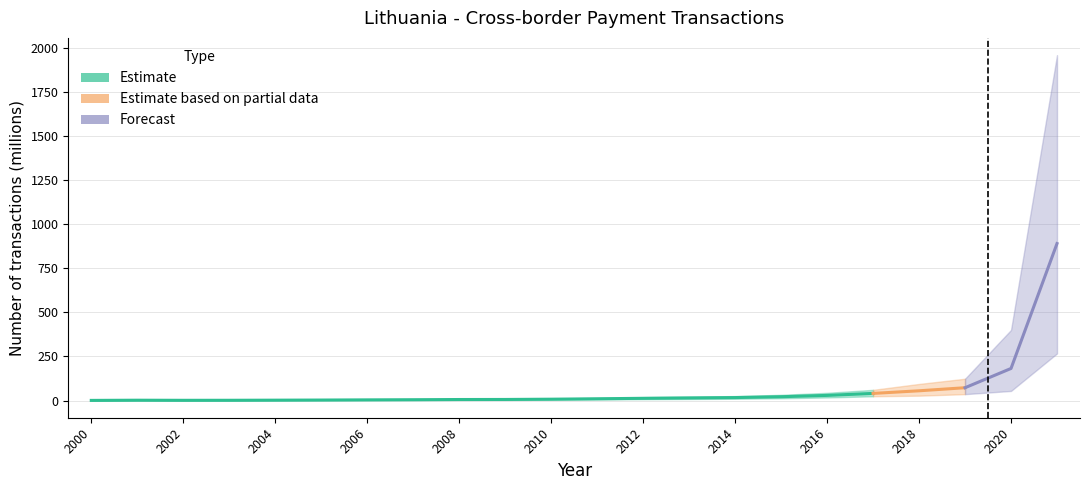

How many data points are less than 10?

11